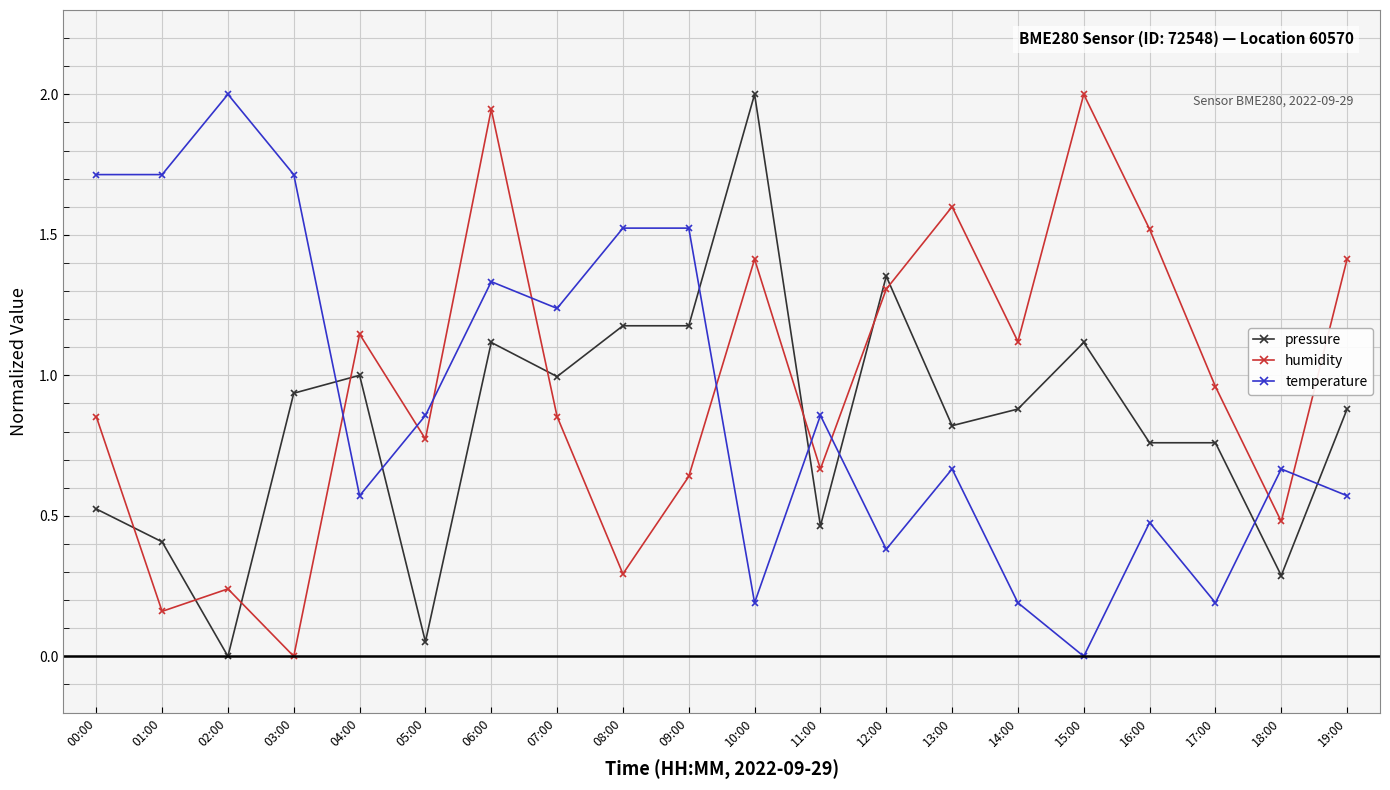

Which series ends up on top after the final intersection of pressure and temperature?

pressure